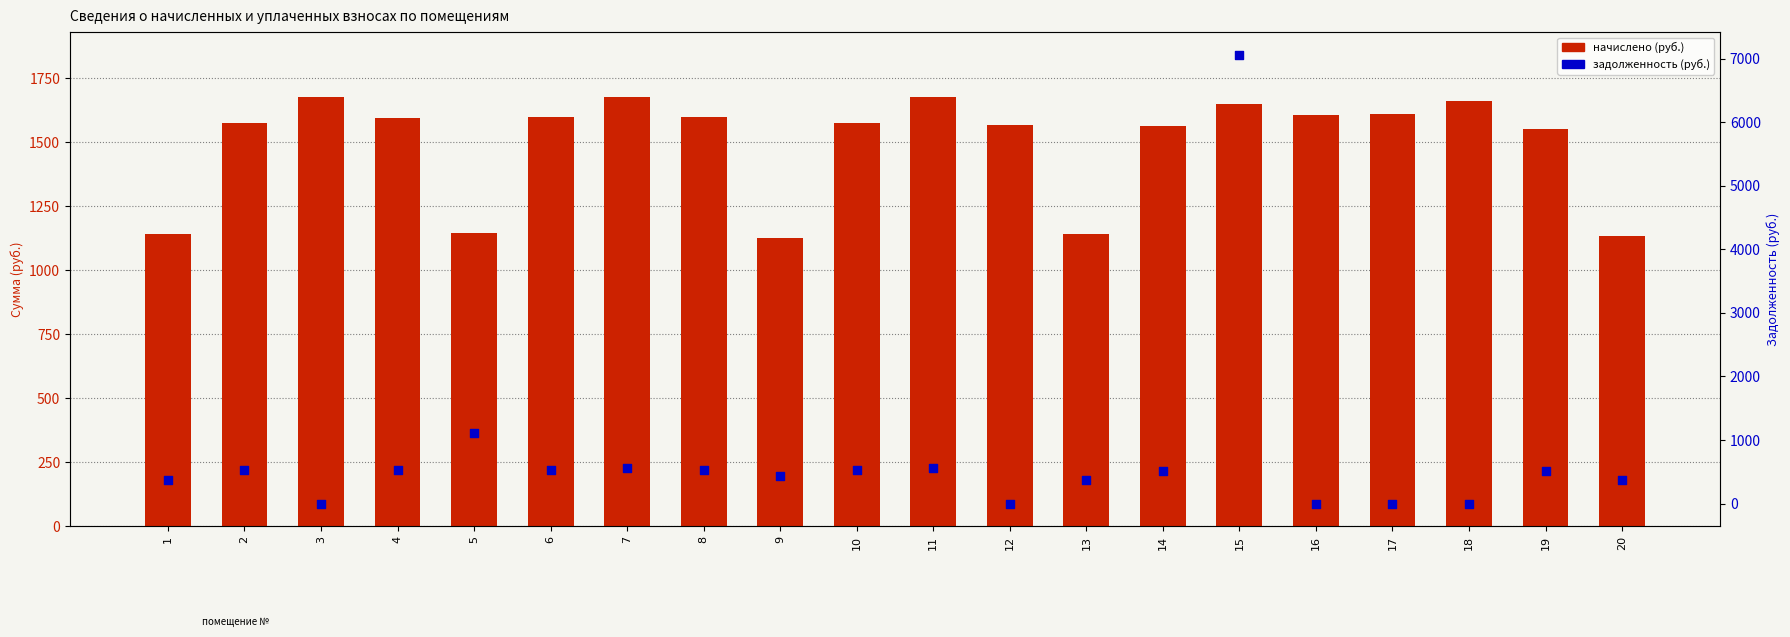

At which category is the sum across all series the highest?

15